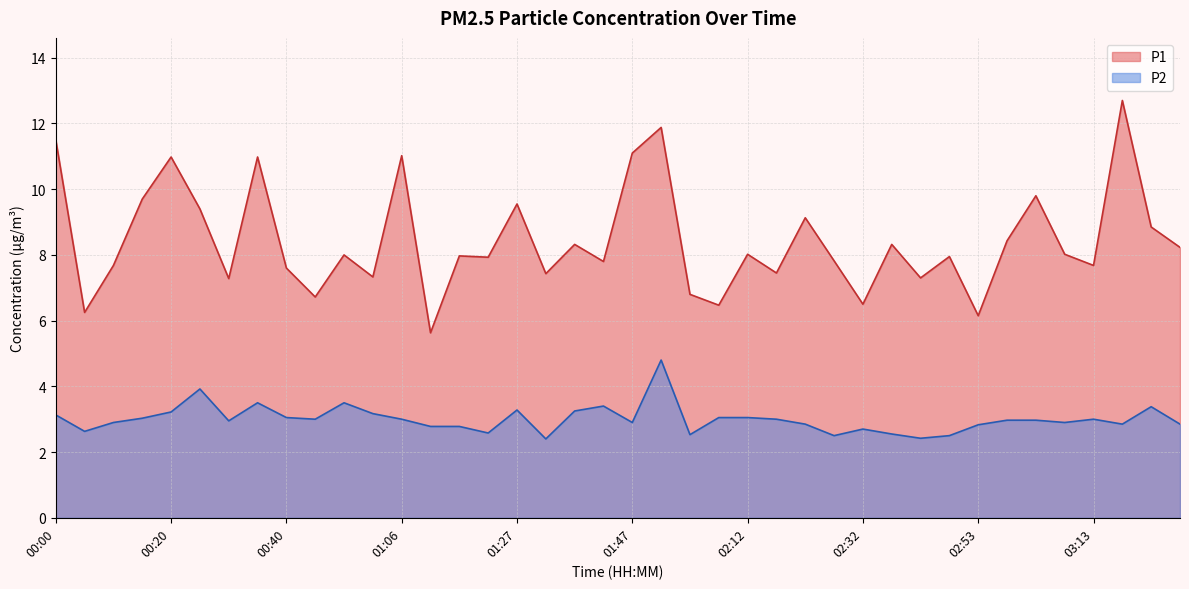

What is the difference between the P2 values at 01:57 and 02:17?

0.5